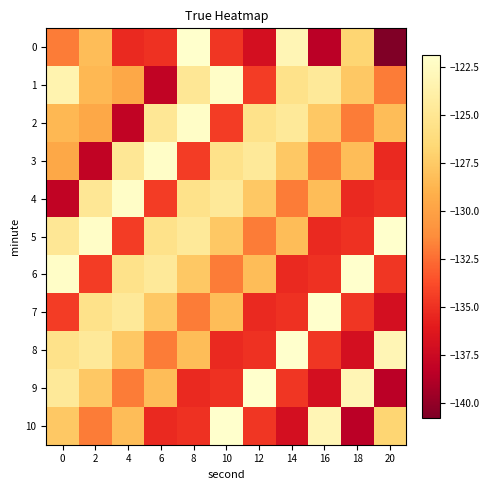

Which series has the largest total across all categories?

1